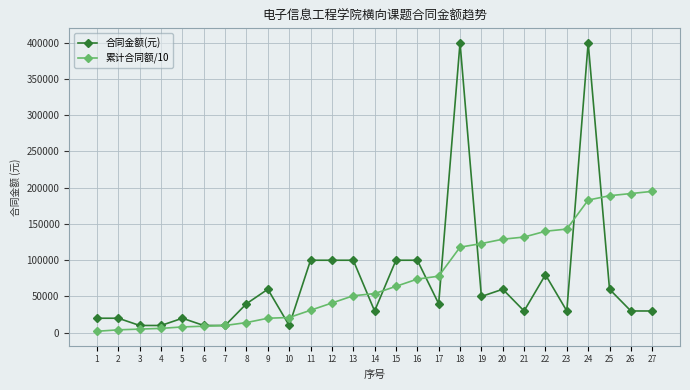

What is the sum of the 累计合同额/10 values at 3 and 13?

56000